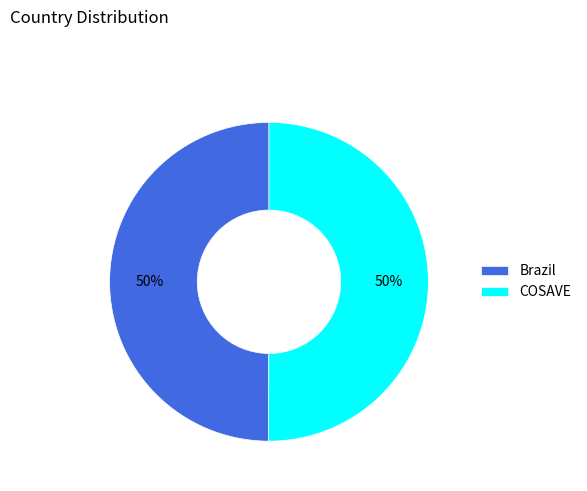

To the nearest percent, what is the combined percentage of COSAVE and Brazil?

100%